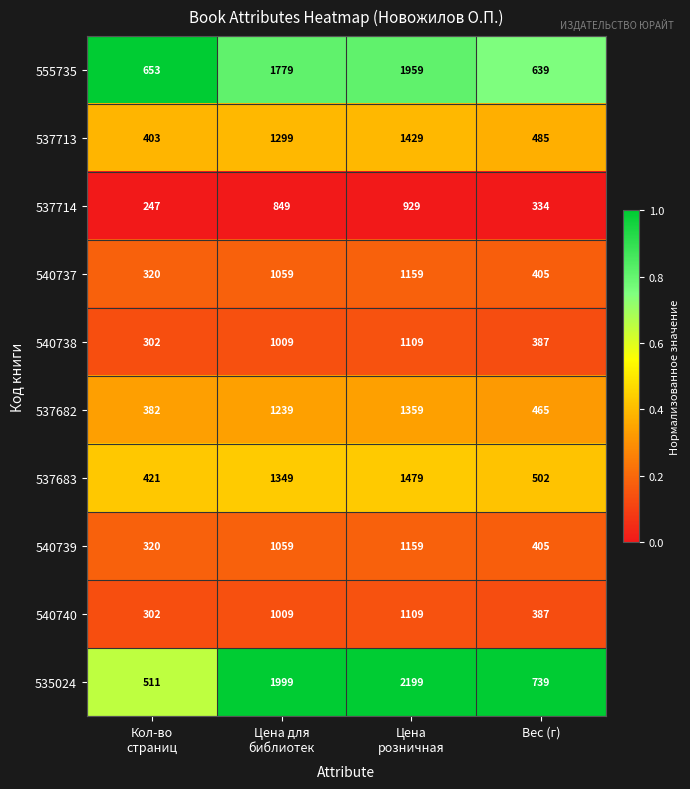

Which series has the largest total across all categories?

535024